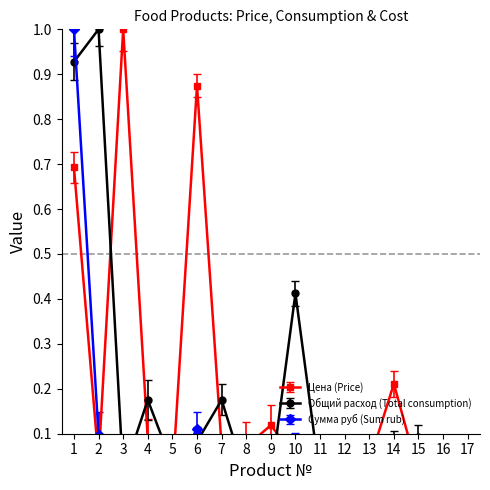

Between which two adjacent categories do Общий расход (Total consumption) and Цена (Price) first intersect?

2 and 3